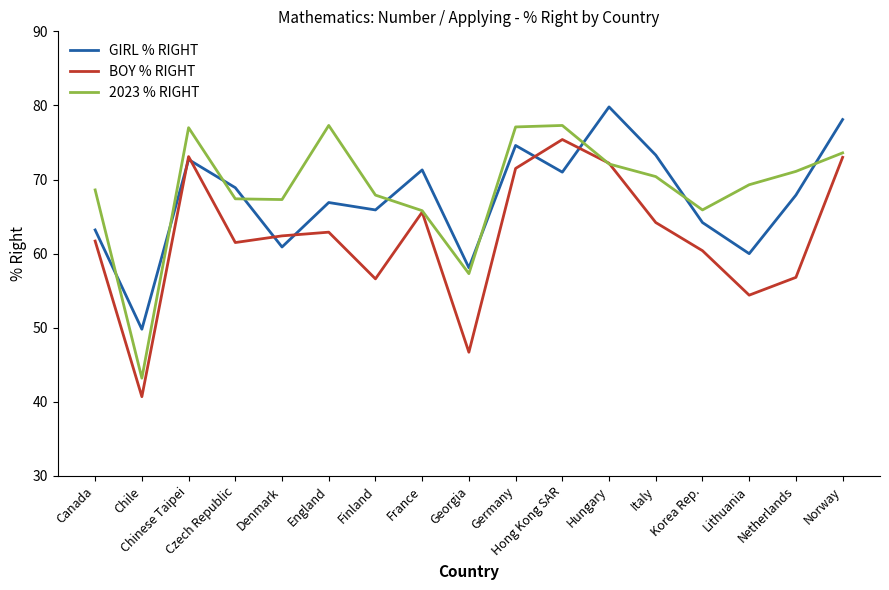

Count the number of categories in the chart.

17